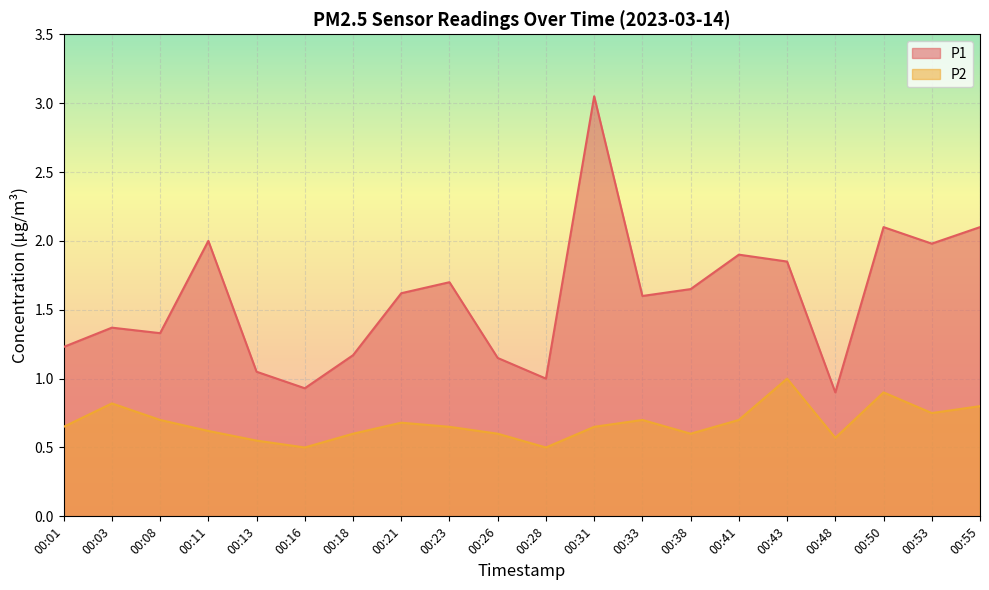

Is the value of P2 at 00:11 greater than the value of P1 at 00:11?

No